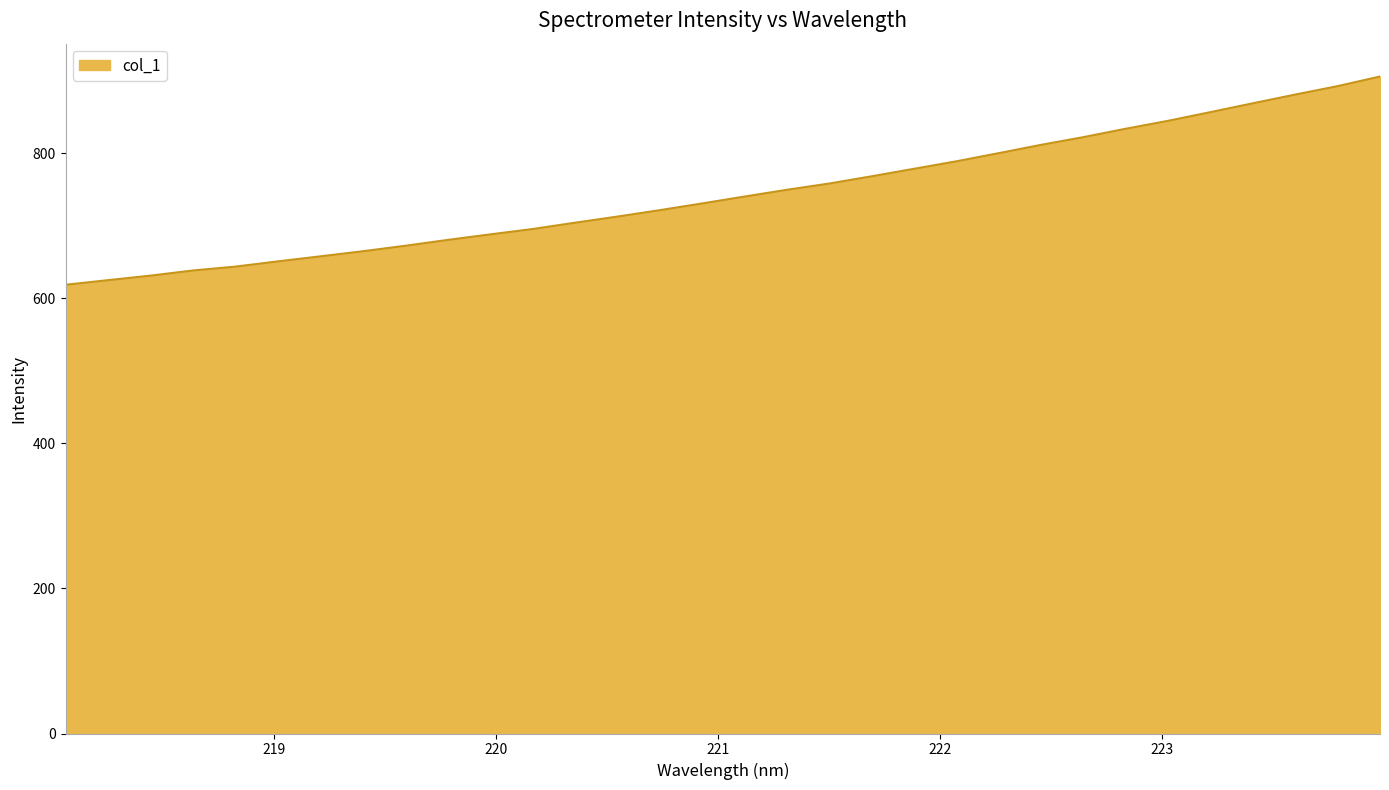

What is the difference between the maximum and minimum values?

287.2